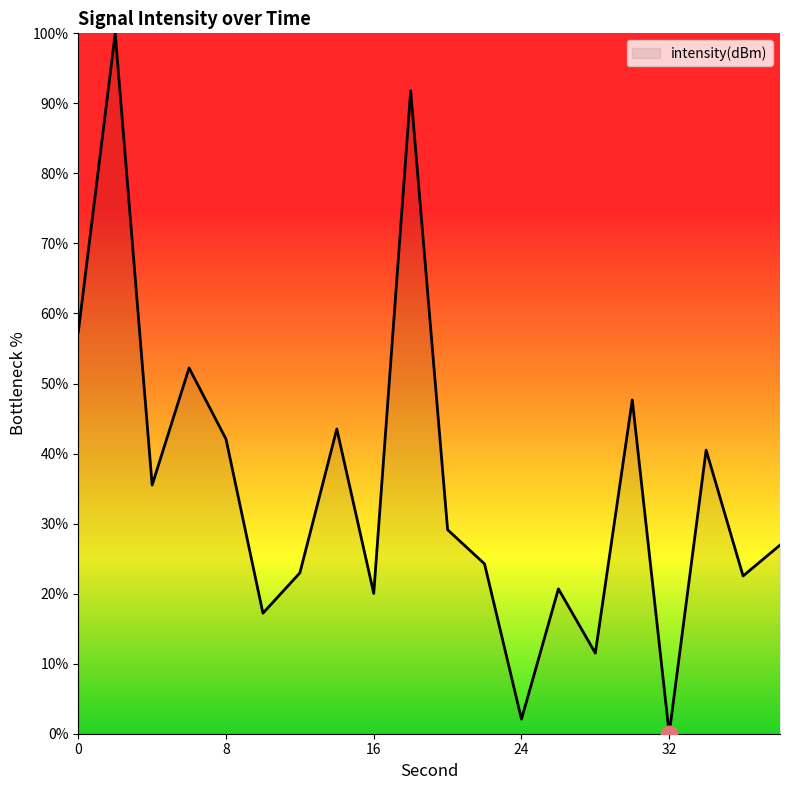

What is the difference between the second highest and minimum values?

91.8